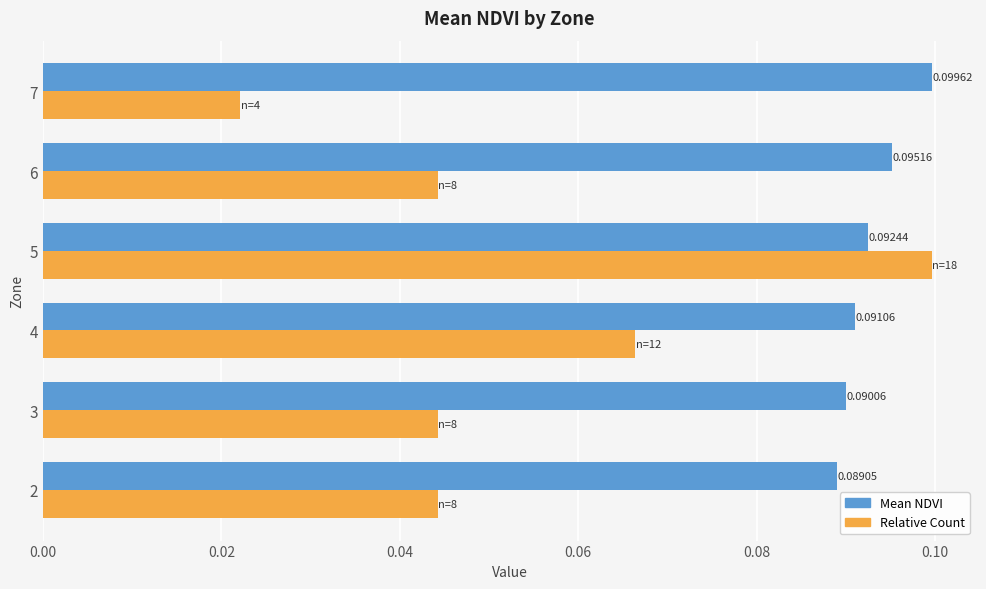

List the series in order of their overall mean, lowest first.

Relative Count, Mean NDVI